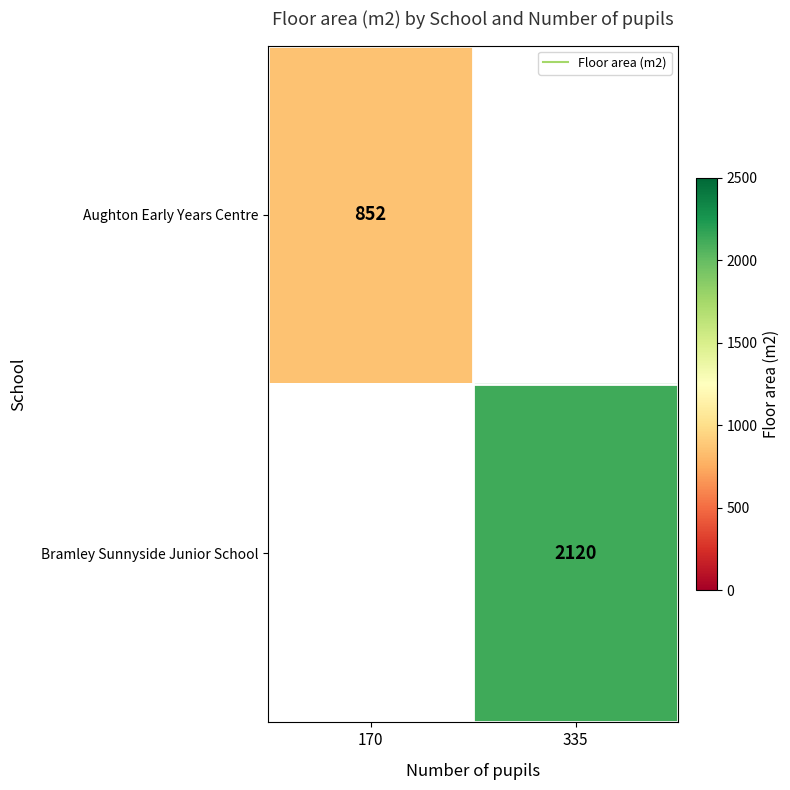

How many data points does each series have?

2